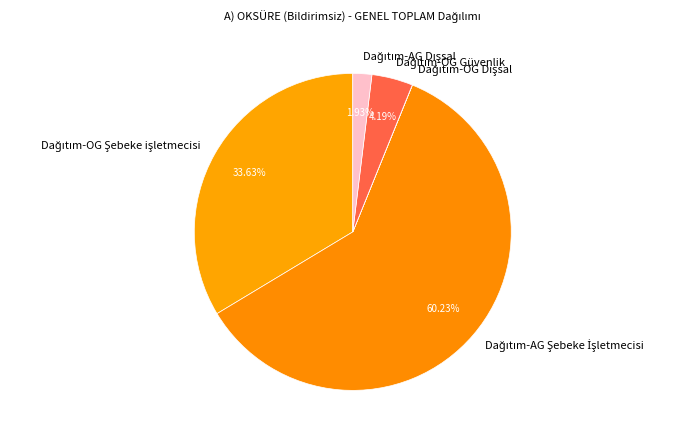

Does any single category account for the majority?

Yes